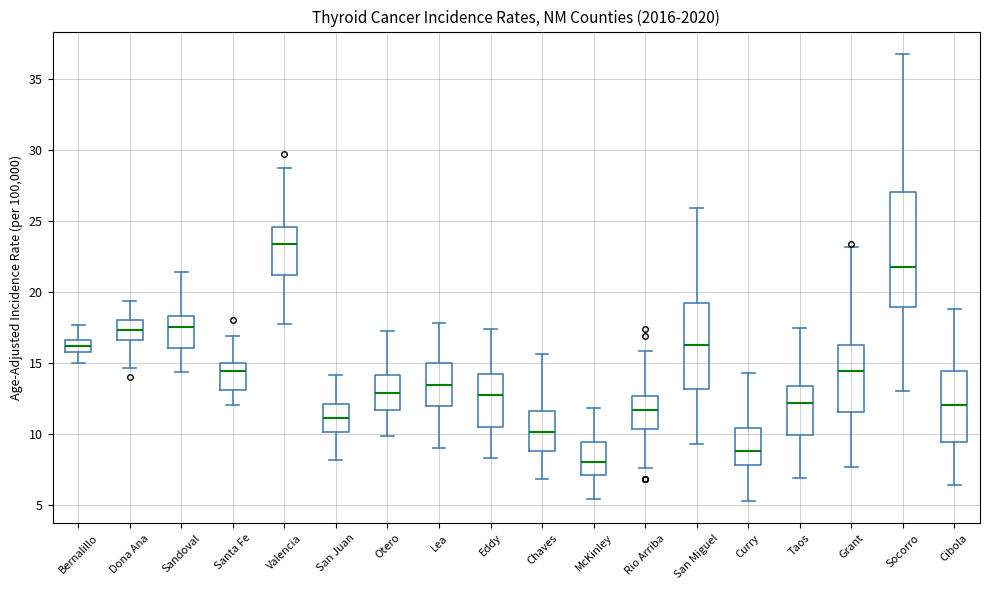

Where is the upper edge of the box for Socorro on the y-axis? The values are not printed on the chart, so give them approximately, as read against the axis.

27.0